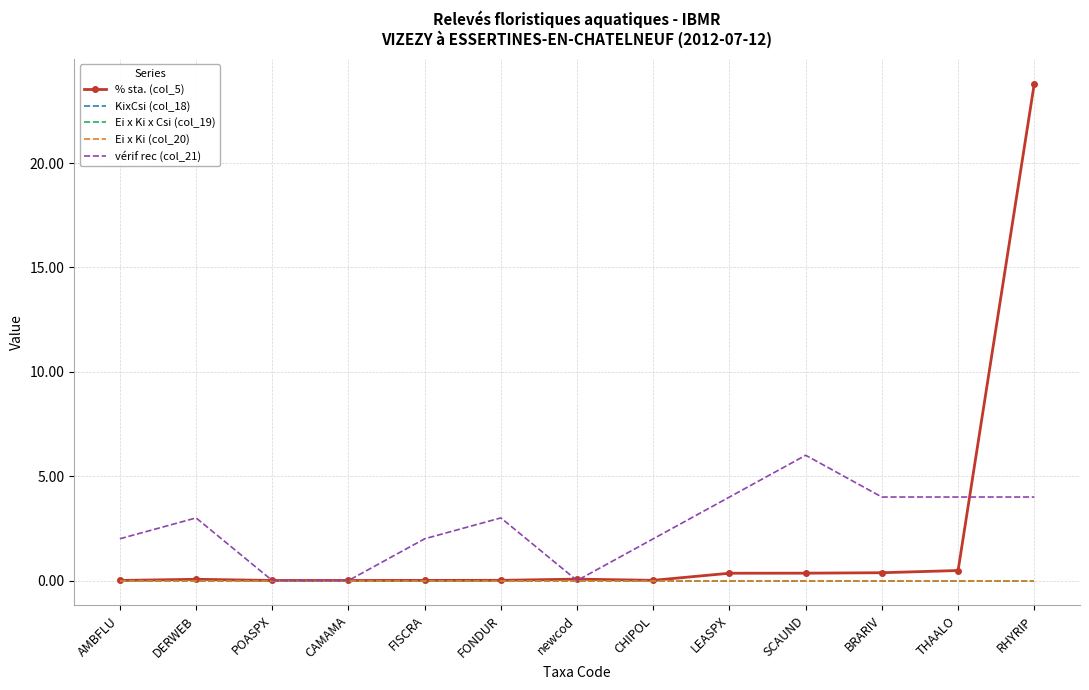

How many values in the vérif rec (col_21) series exceed 3?

5